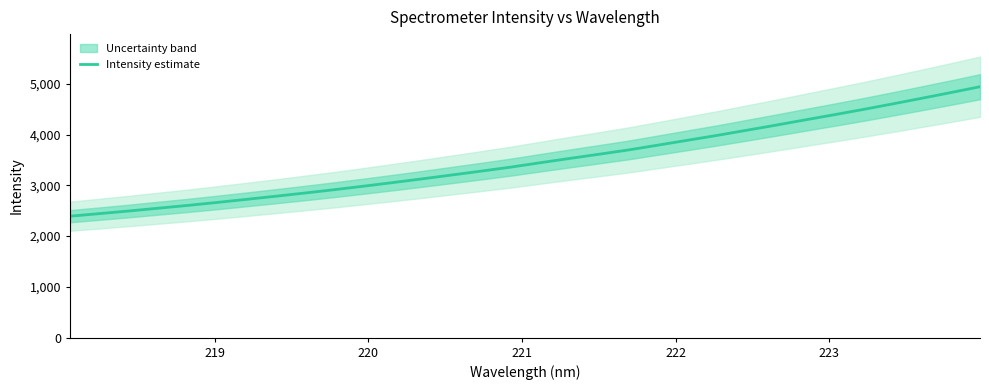

What is the maximum value for Intensity estimate?

4942.1